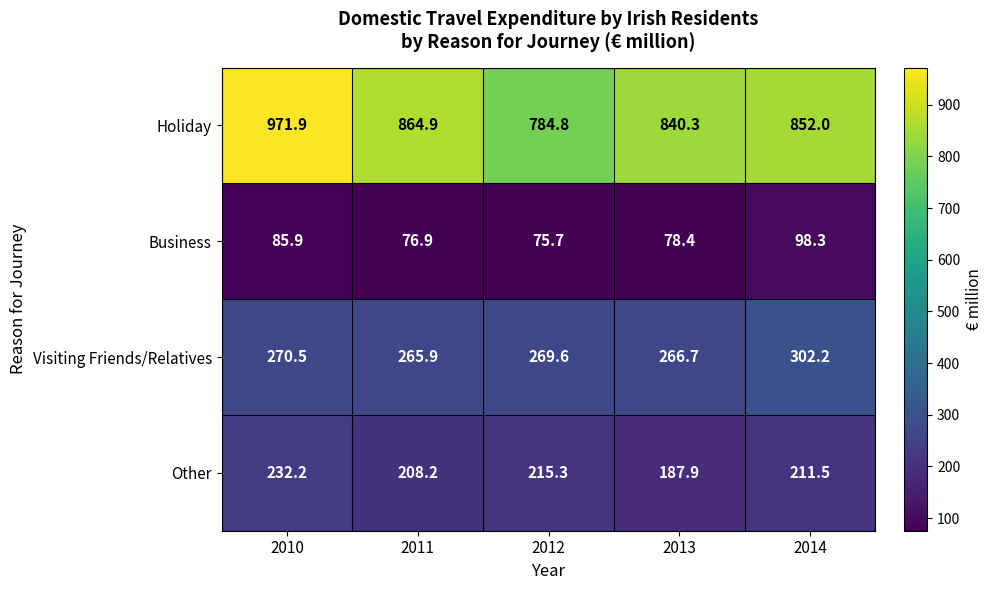

At which label is Visiting Friends/Relatives closest to 284?

2010